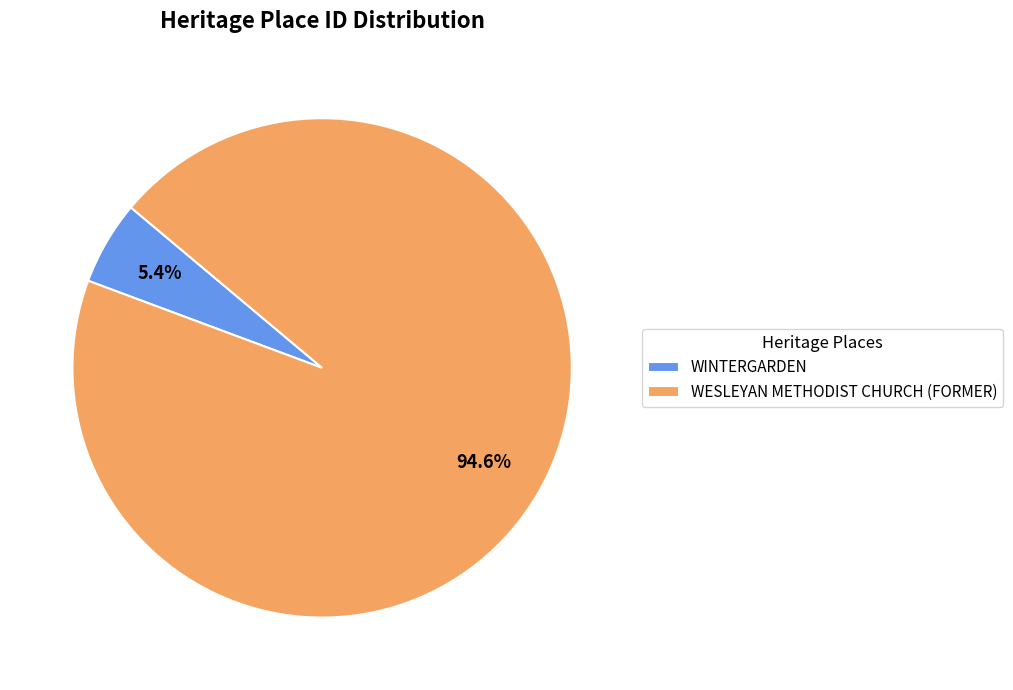

Do WINTERGARDEN and WESLEYAN METHODIST CHURCH (FORMER) together represent more than half of the pie?

Yes